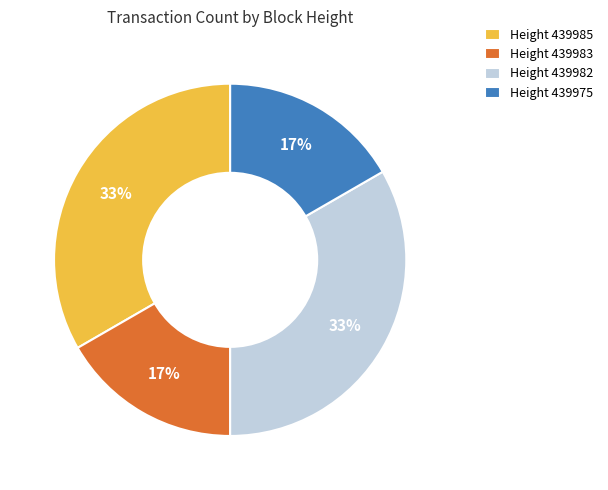

Which has a higher value, Height 439985 or Height 439983?

Height 439985